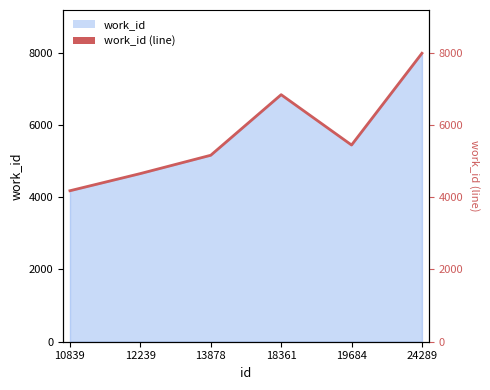

How many values are between 4653 and 6836?

4